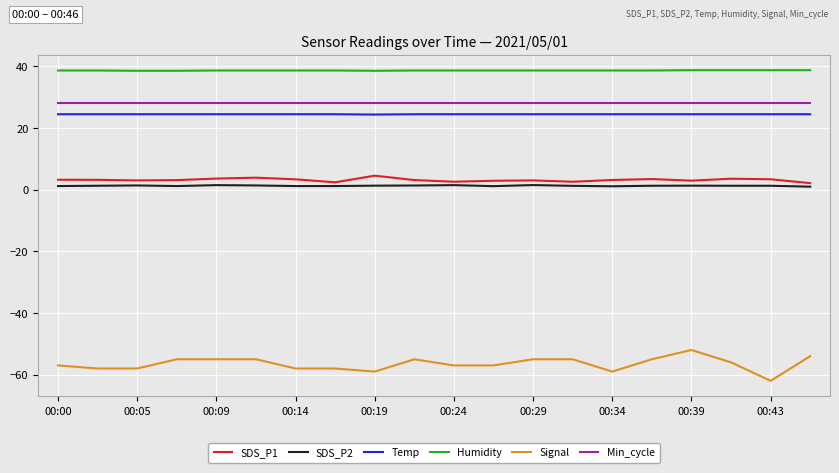

Which series has the largest range (max minus min)?

Signal